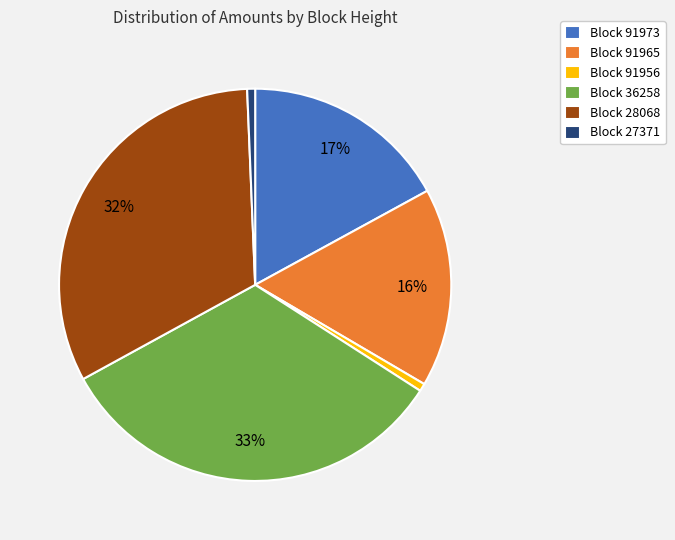

Which has a higher value, Block 91956 or Block 91965?

Block 91965